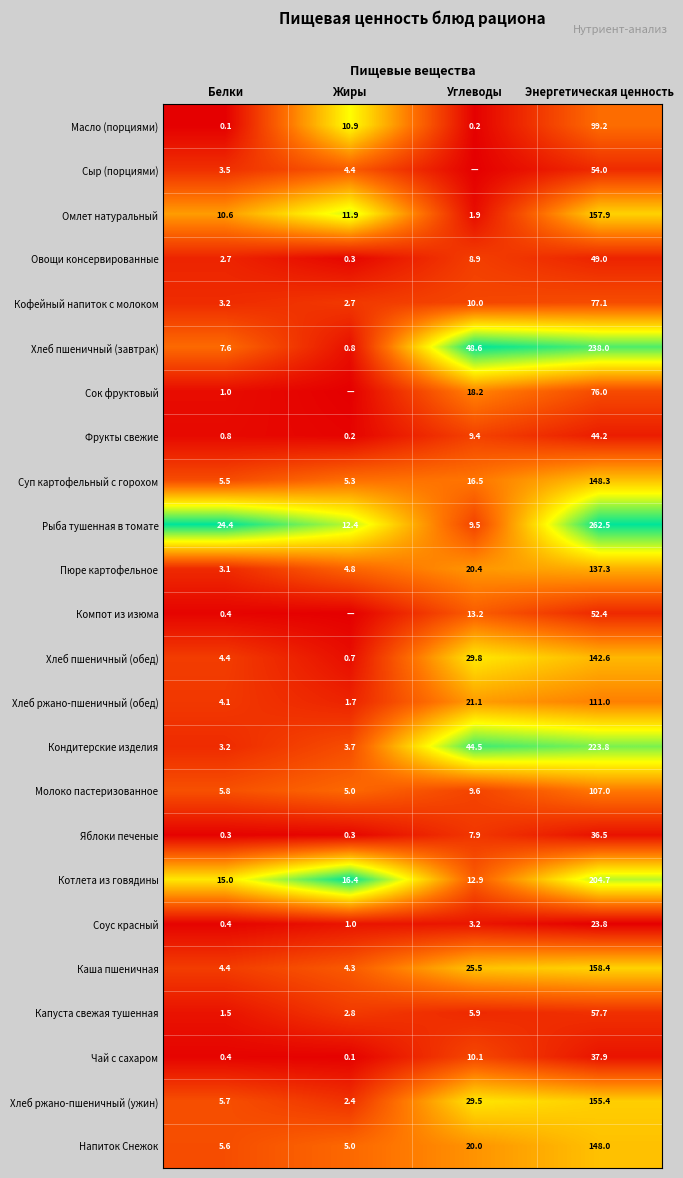

The Хлеб пшеничный (обед) series shows 29.8 at Углеводы. True or false?

True